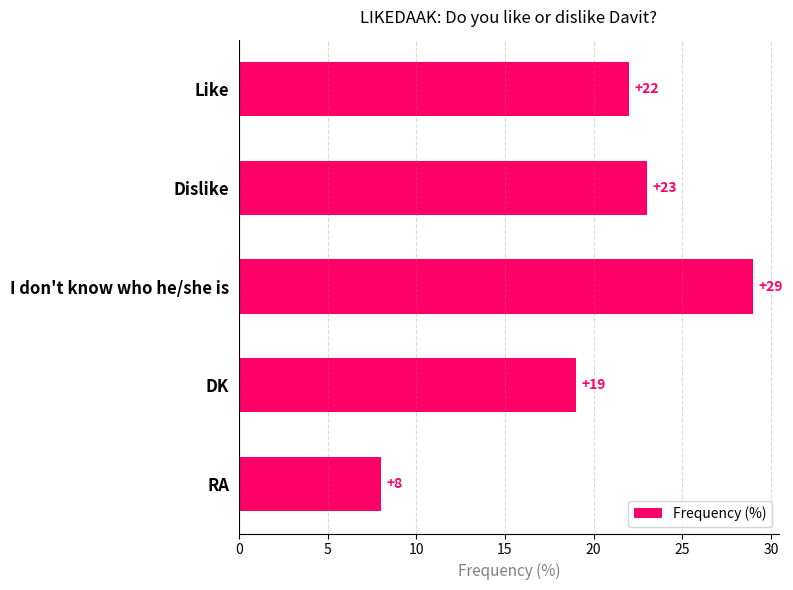

What is the label of the 3rd bar from the top?

I don't know who he/she is